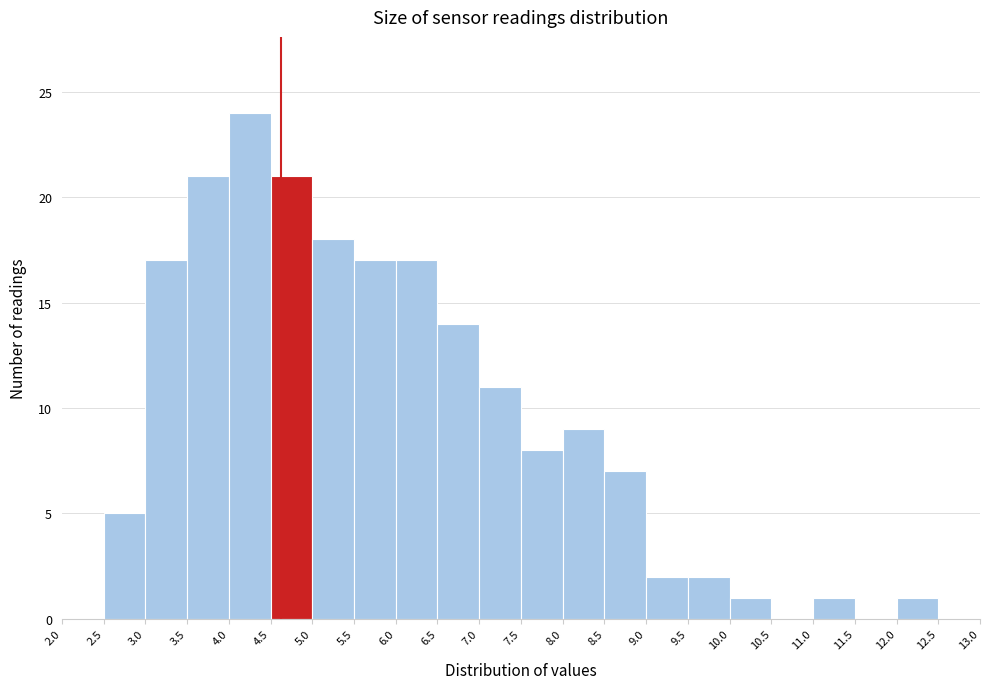

What is the height of the bar covering 10.0 to 10.5 on the x-axis? The values are not printed on the chart, so give them approximately, as read against the axis.

1